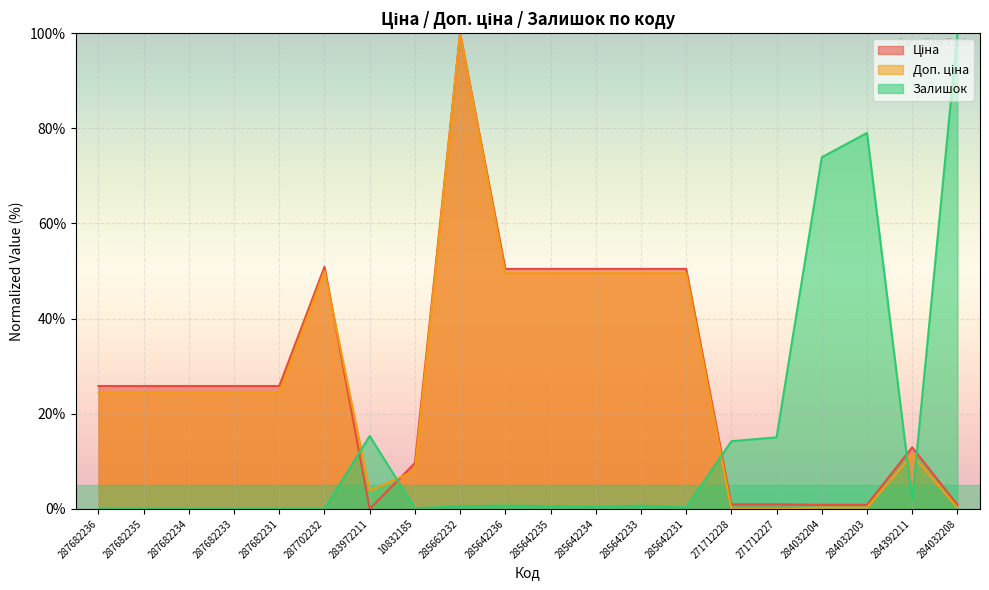

Reading right to left, transcribe all the data shown in this chart.

Ціна: 284032208=0.9	284392211=13.0	284032203=0.9	284032204=0.9	271712227=1.0	271712228=1.0	285642231=50.4	285642233=50.4	285642234=50.4	285642235=50.4	285642236=50.4	285662232=100.0	10832185=9.7	283972211=0.0	287702232=50.9	287682231=25.8	287682233=25.8	287682234=25.8	287682235=25.8	287682236=25.8
Доп. ціна: 284032208=0.3	284392211=11.4	284032203=0.3	284032204=0.3	271712227=0.0	271712228=0.0	285642231=49.5	285642233=49.5	285642234=49.5	285642235=49.5	285642236=49.5	285662232=100.0	10832185=8.0	283972211=3.8	287702232=50.0	287682231=24.5	287682233=24.5	287682234=24.5	287682235=24.5	287682236=24.5
Залишок: 284032208=100.0	284392211=1.9	284032203=79.0	284032204=73.9	271712227=15.0	271712228=14.2	285642231=0.3	285642233=0.7	285642234=0.4	285642235=0.6	285642236=0.7	285662232=0.6	10832185=0.1	283972211=15.3	287702232=0.0	287682231=0.0	287682233=0.0	287682234=0.0	287682235=0.0	287682236=0.0